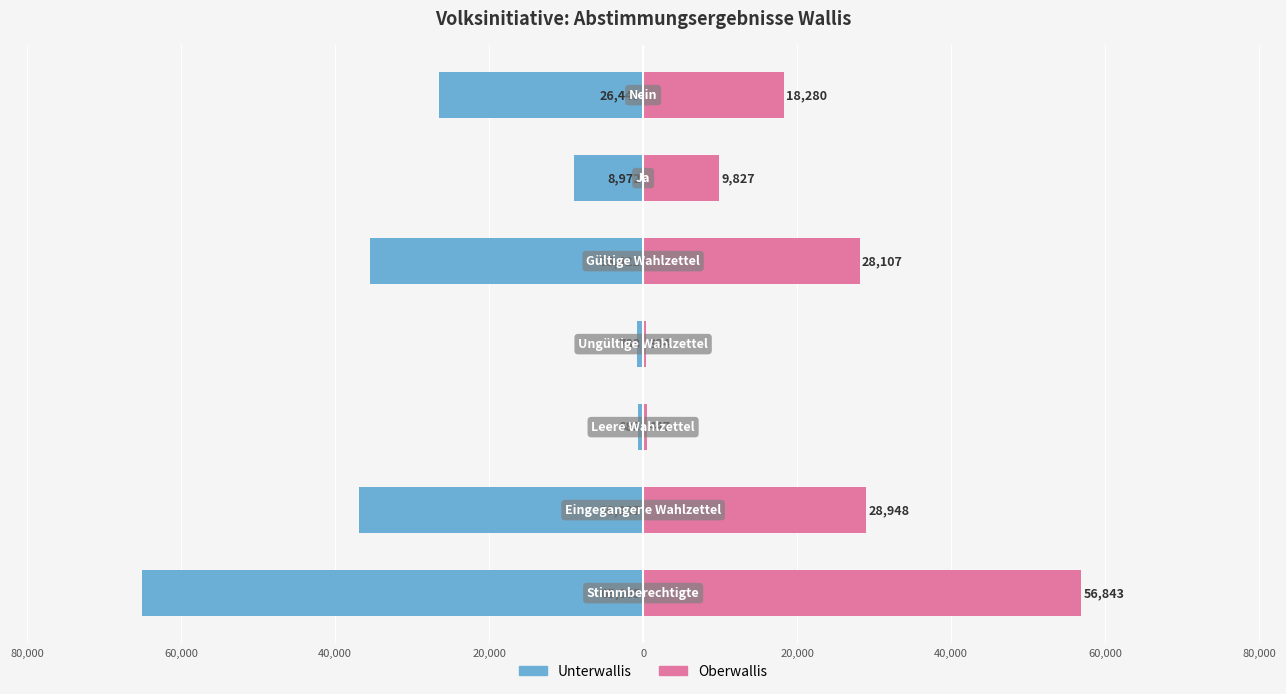

How many bars are there in total?

14